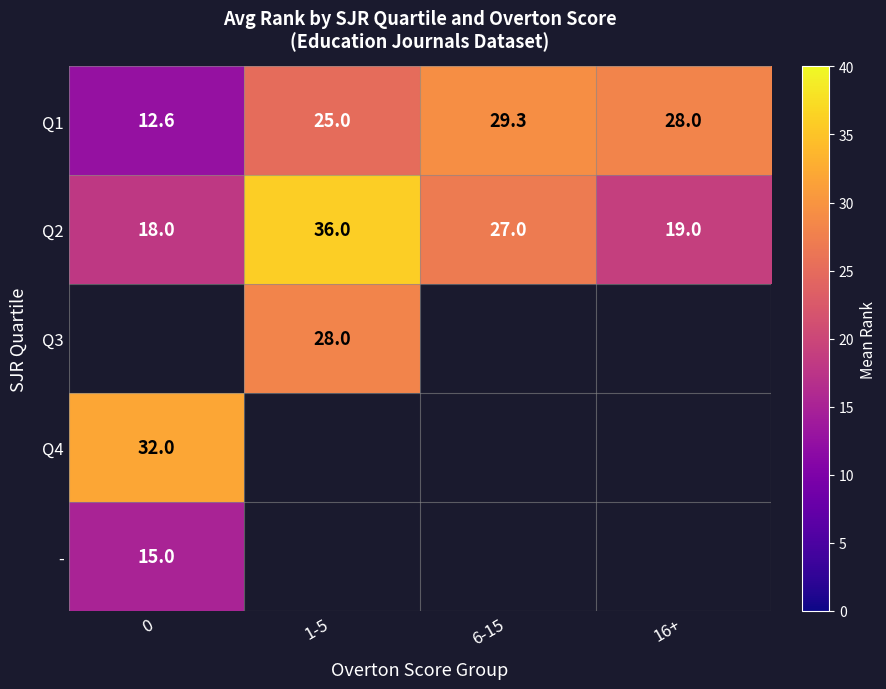

What value does the Q1 series have at 1-5?

25.0